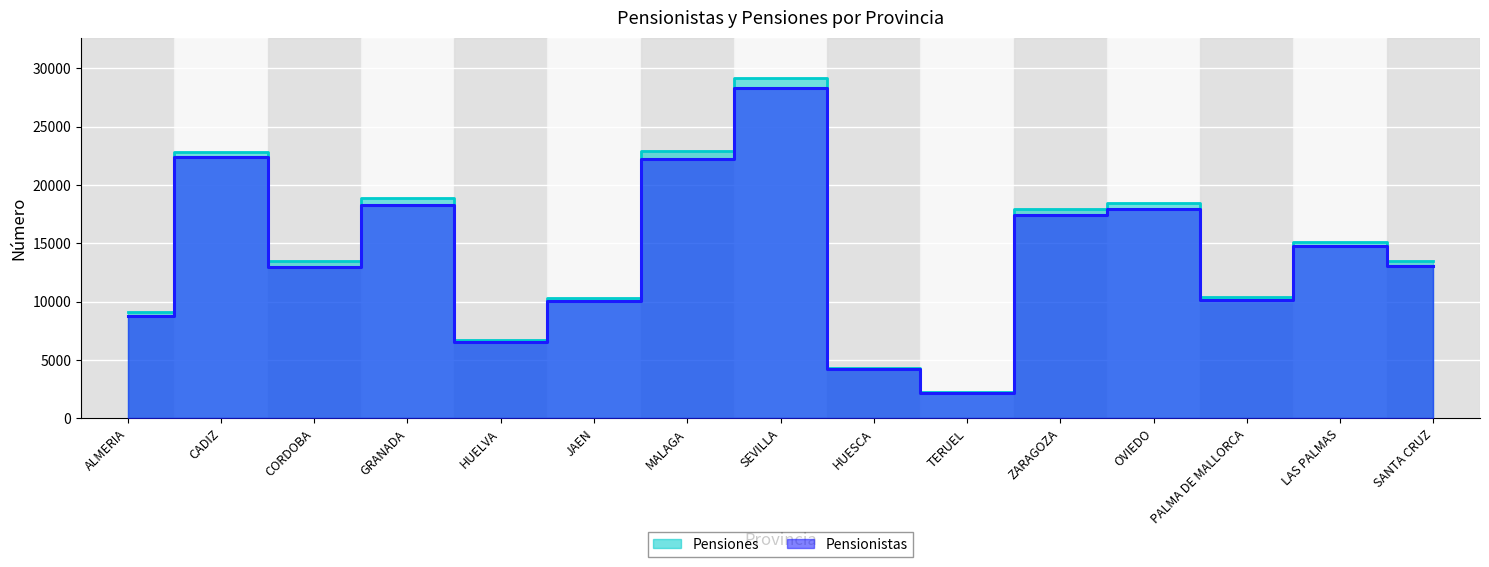

True or false: Pensiones and Pensionistas cross at least once.

False